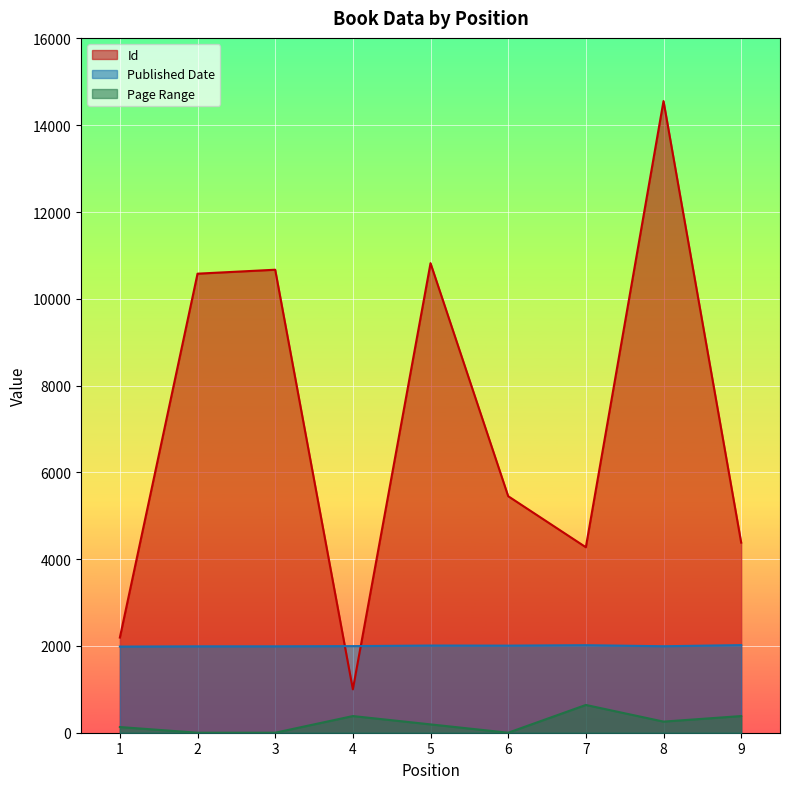

The value of Published Date at 9 is 2019. True or false?

True